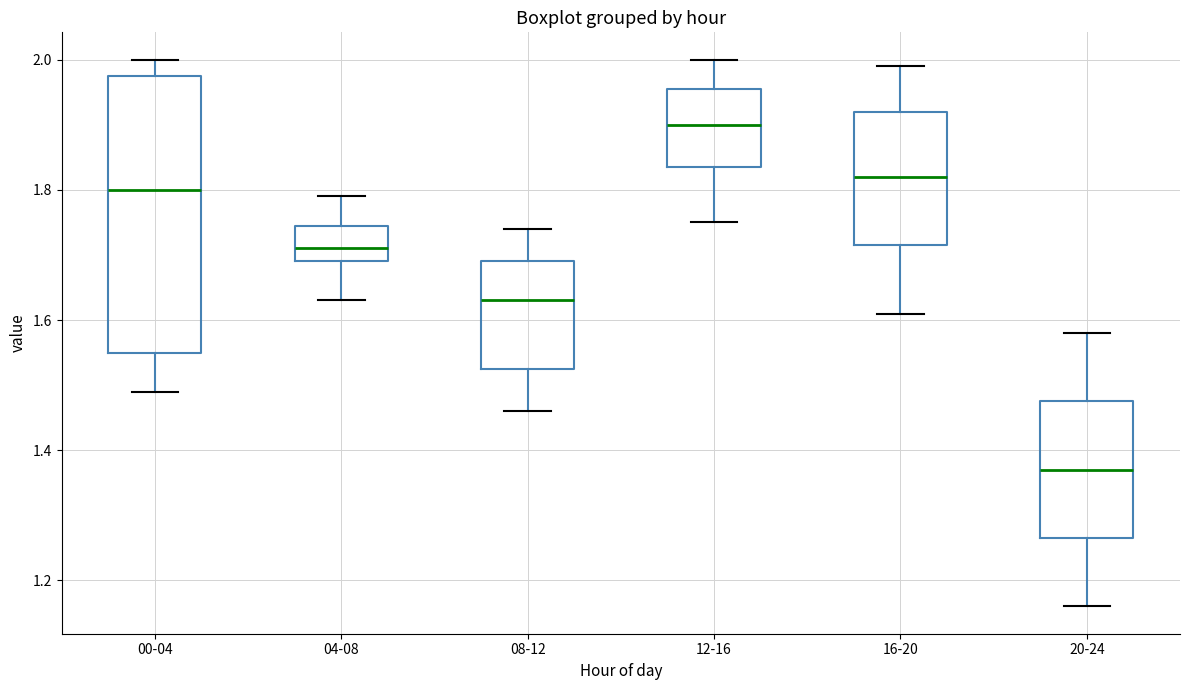

Where does the median line of the box for 12-16 sit on the y-axis? The values are not printed on the chart, so give them approximately, as read against the axis.

1.90